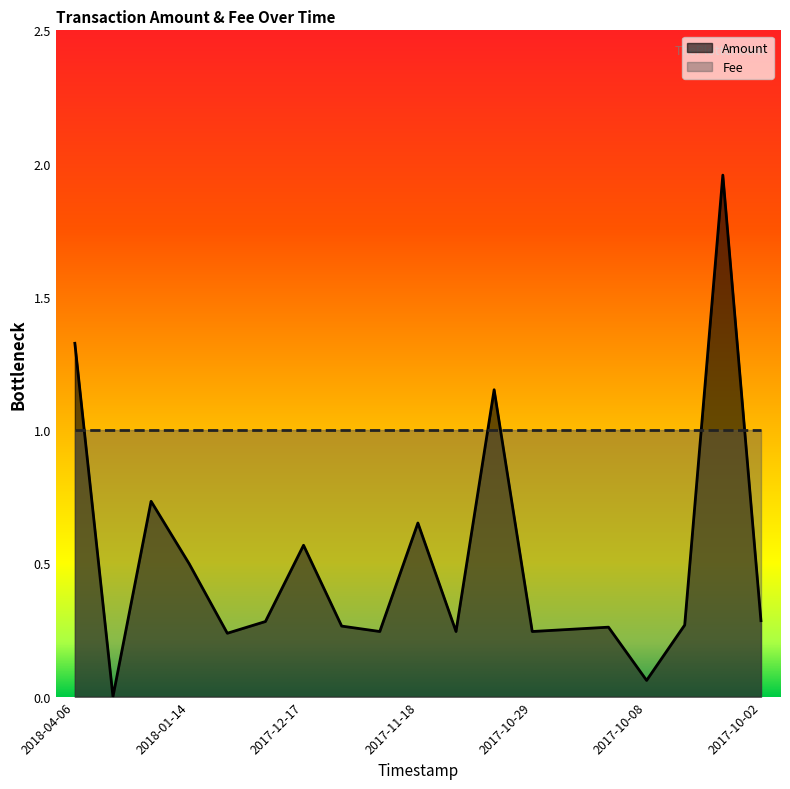

What is the ratio of the value at 2017-10-15 to the value at 2017-10-04?

0.1